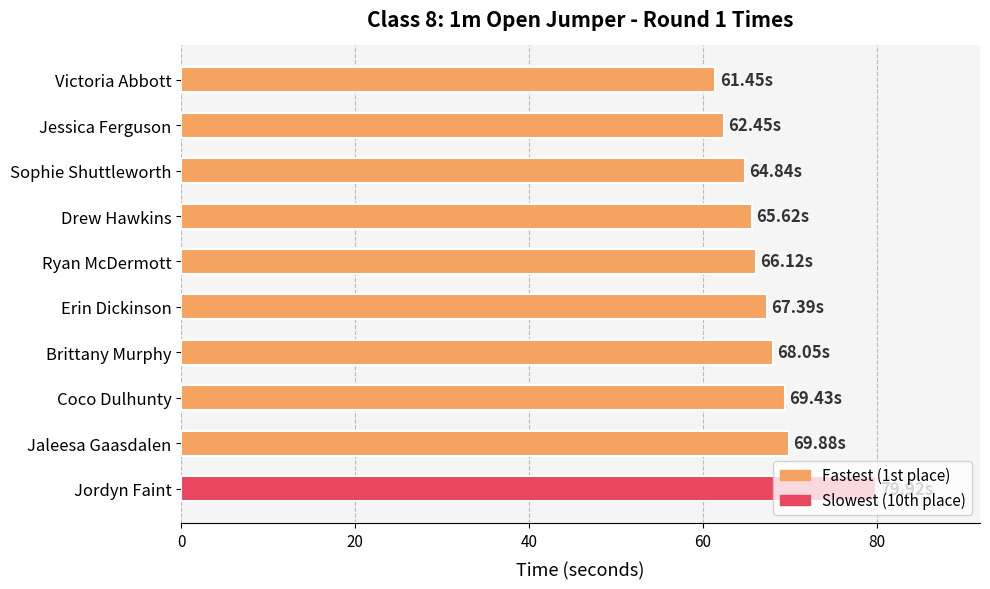

What is the greatest value displayed?

79.9